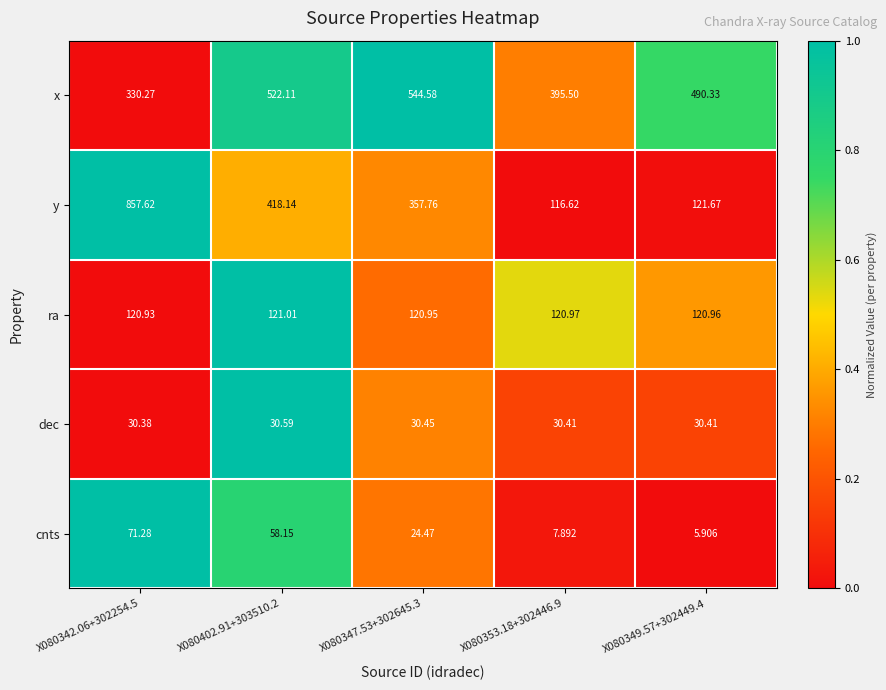

Which series has the widest spread of values?

y